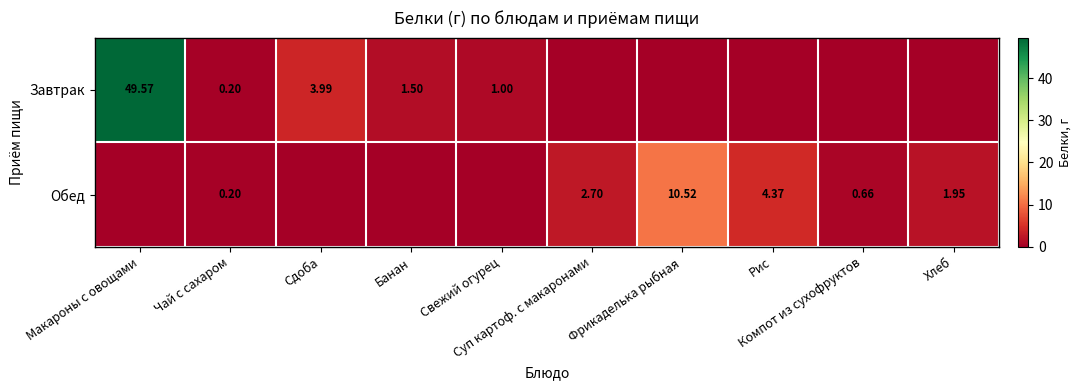

Between Чай с сахаром and Банан, which series saw the biggest shift?

Завтрак